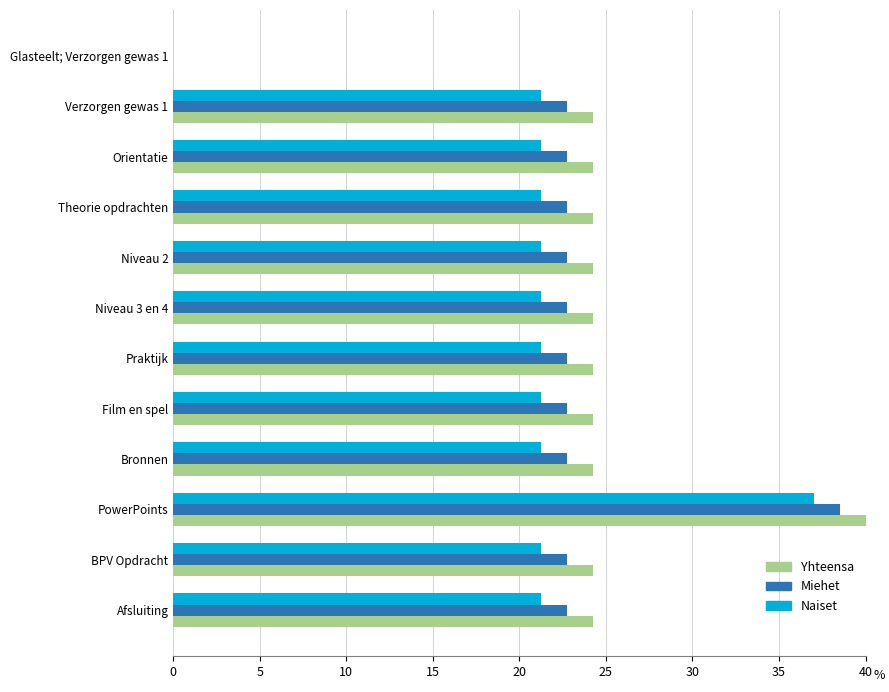

What is the approximate value of Miehet at PowerPoints?

38.5